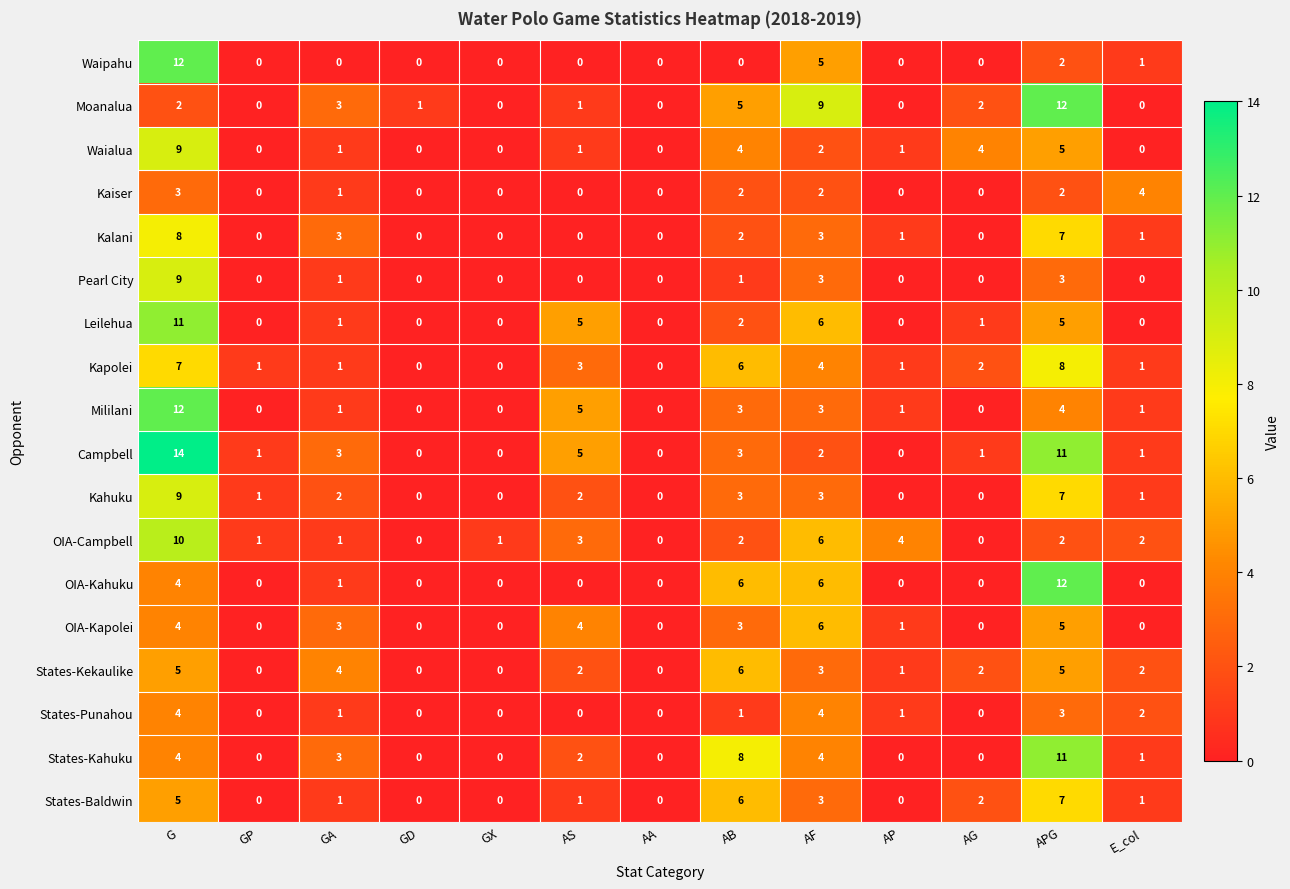

The OIA-Kahuku series shows -5 at AS. True or false?

False